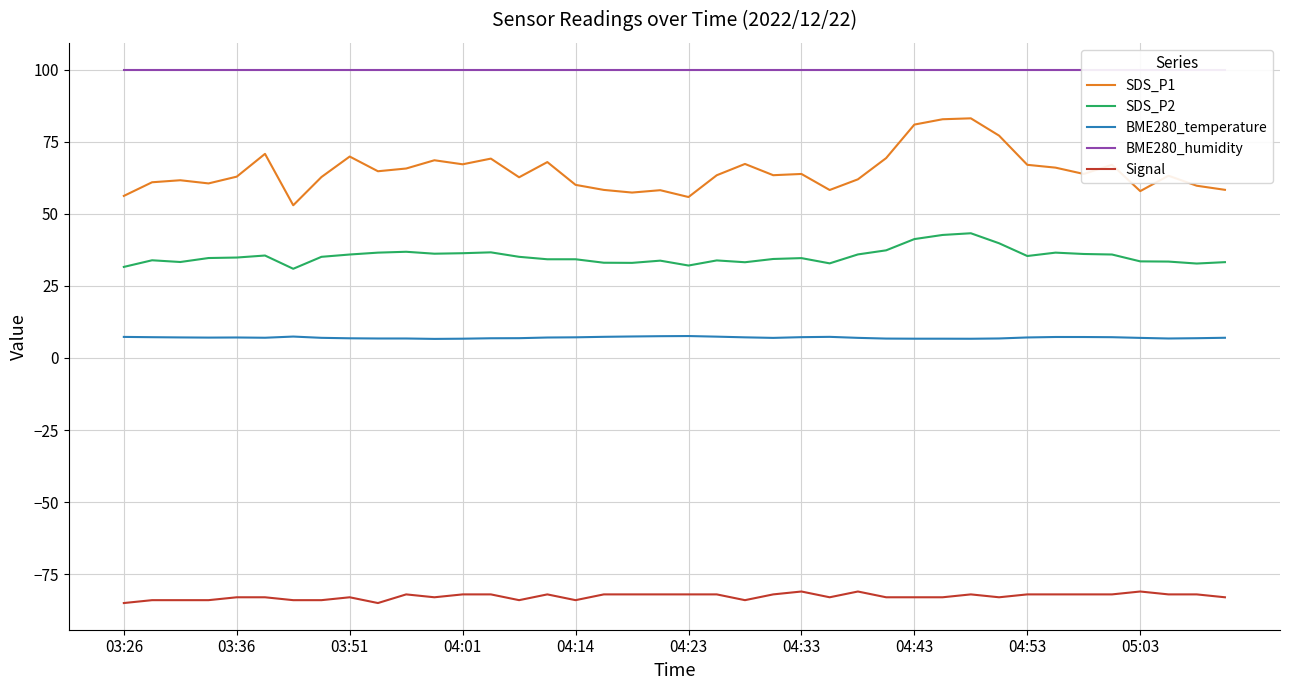

At 11, list the series in order from smallest to largest.

Signal, BME280_temperature, SDS_P2, SDS_P1, BME280_humidity